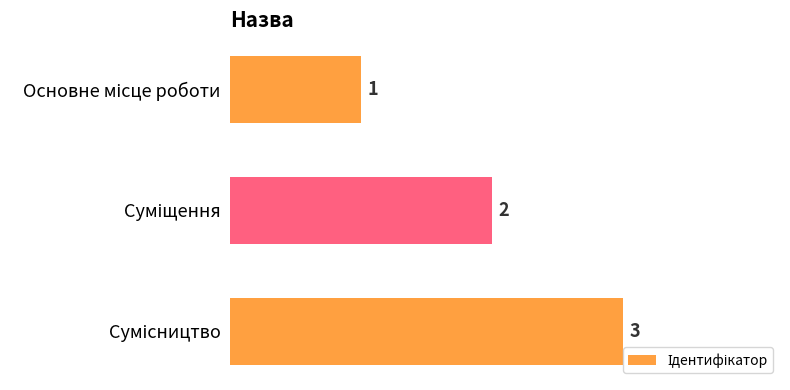

Count the values in the range 1 to 3.

3